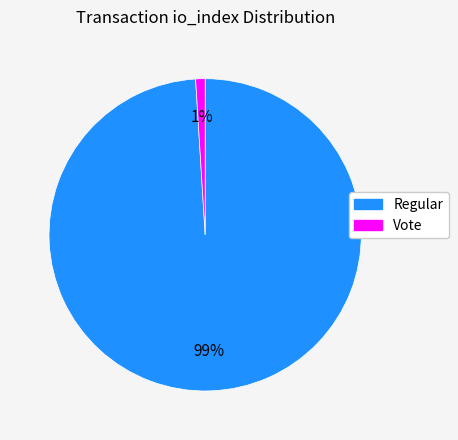

To the nearest percent, what is the difference between the largest and smallest slice percentages?

98%